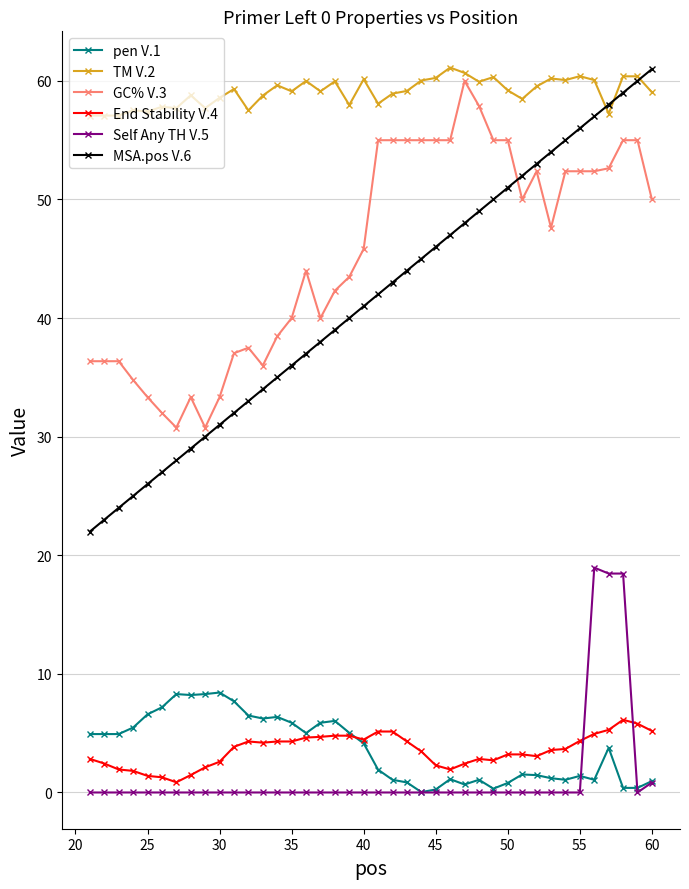

Which series has the largest total across all categories?

TM V.2